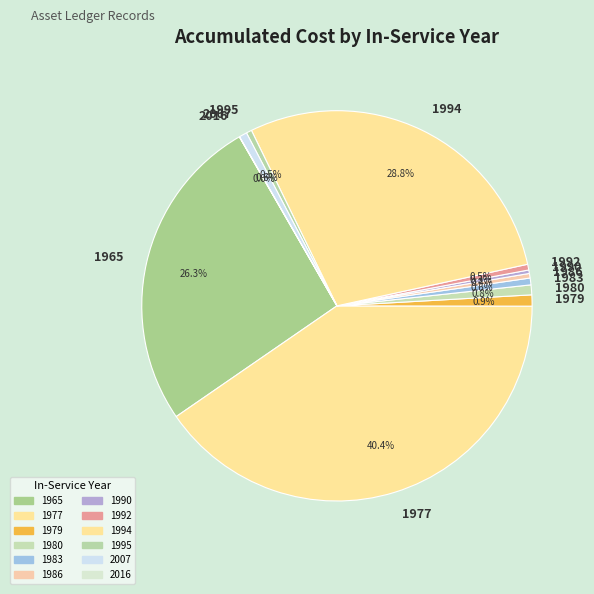

Which slice is the largest?

1977